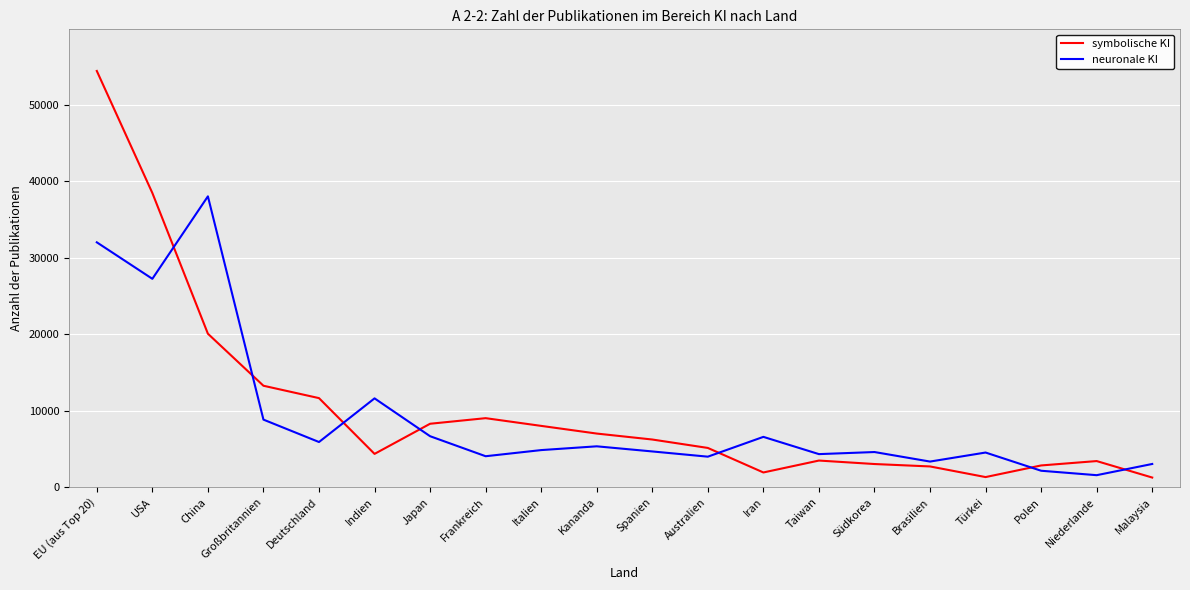

In neuronale KI, how many points are higher than both neighbors (excluding endpoints)?

6